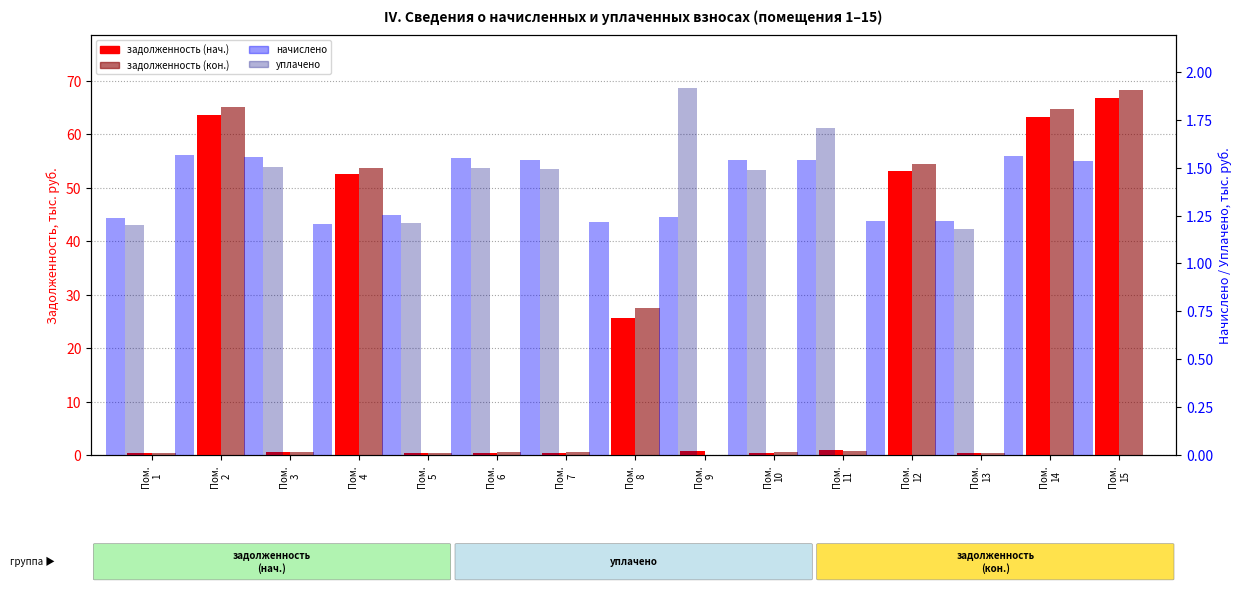

The value of задолженность at Пом.
13 is 0.4. True or false?

True